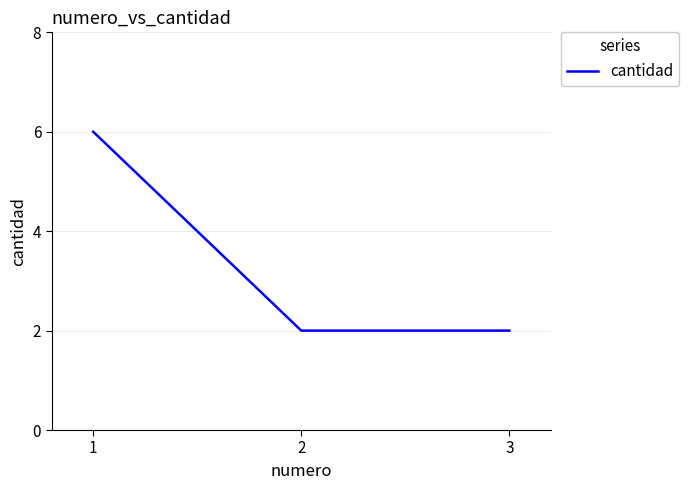

The value at 1 is 6. True or false?

True